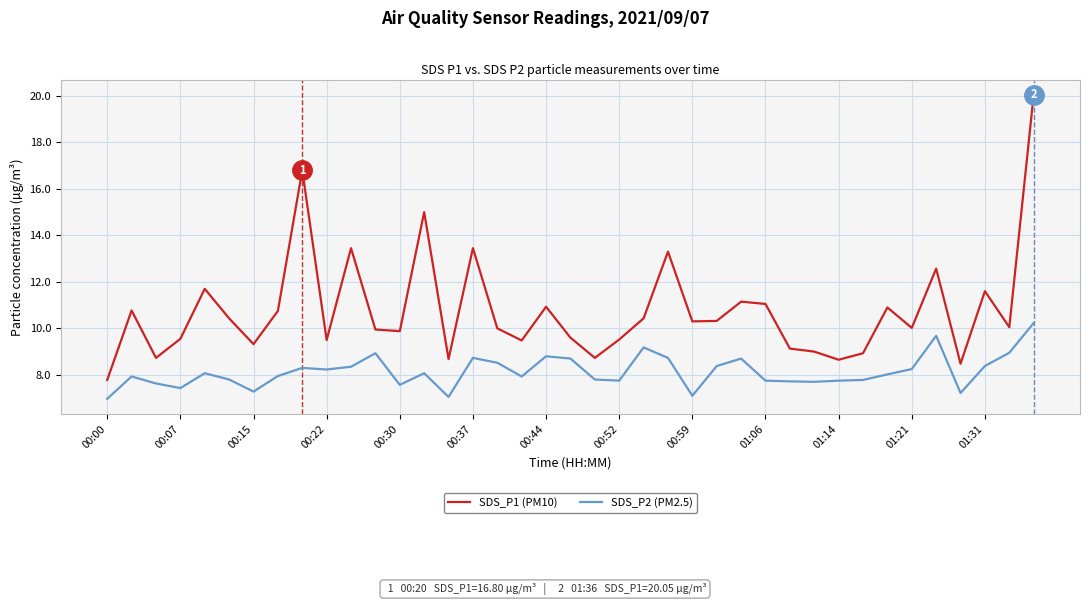

True or false: SDS_P2 (PM2.5) and SDS_P1 (PM10) cross at least once.

False